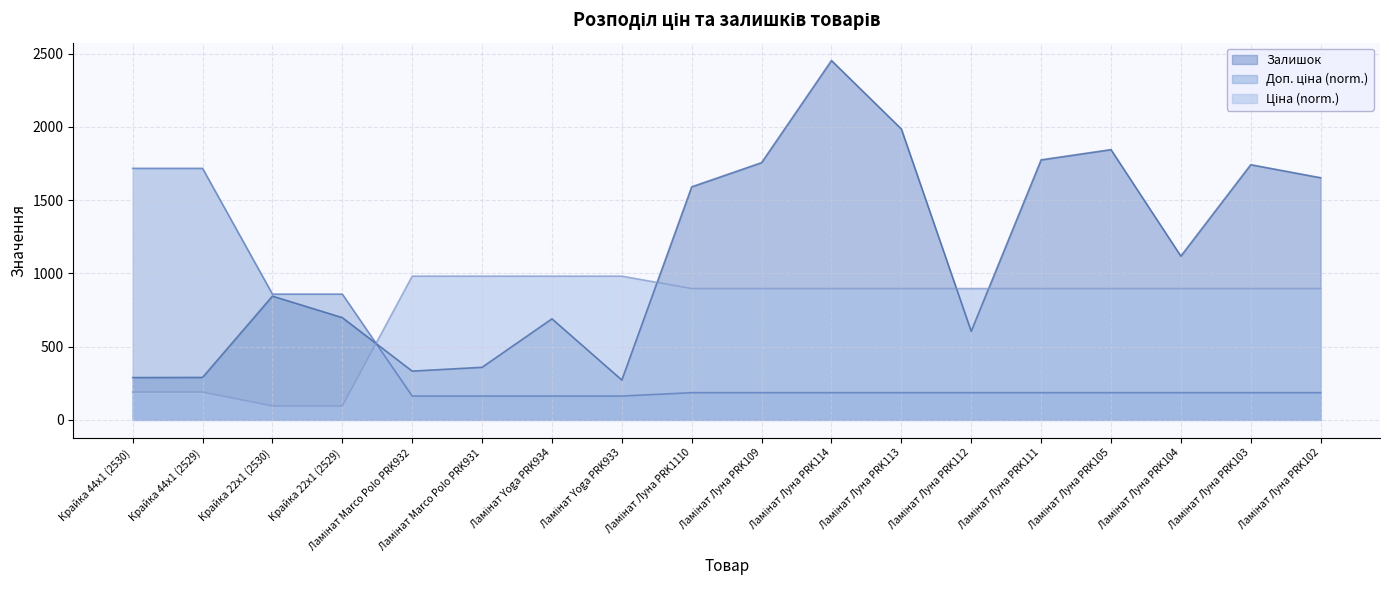

At which label does Ціна first exceed 896?

Ламінат Marco Polo PRK932